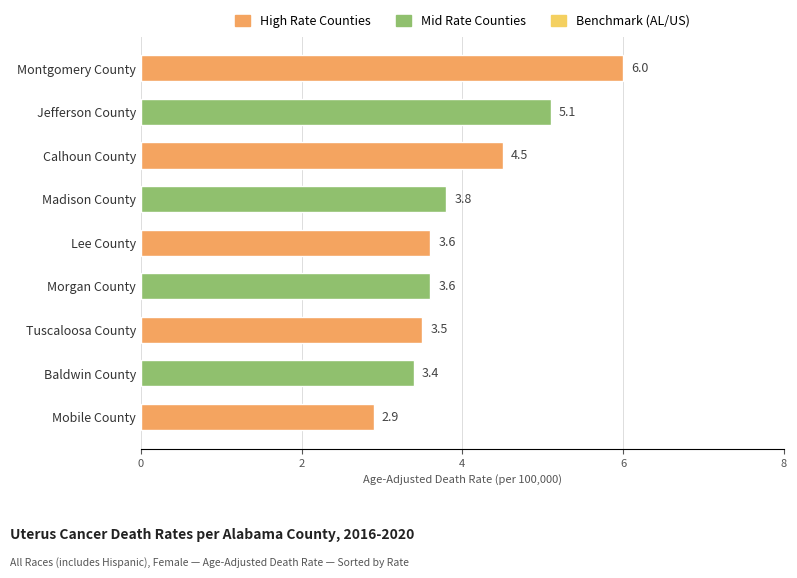

What is the difference between the values at Mobile County and Montgomery County?

3.1